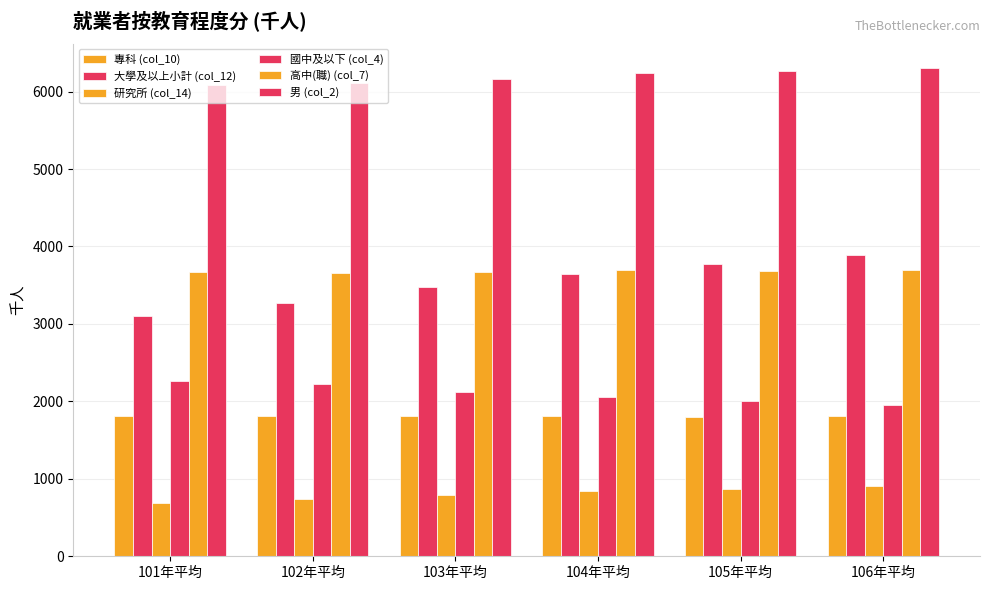

Which series has the largest total across all categories?

男 (col_2)